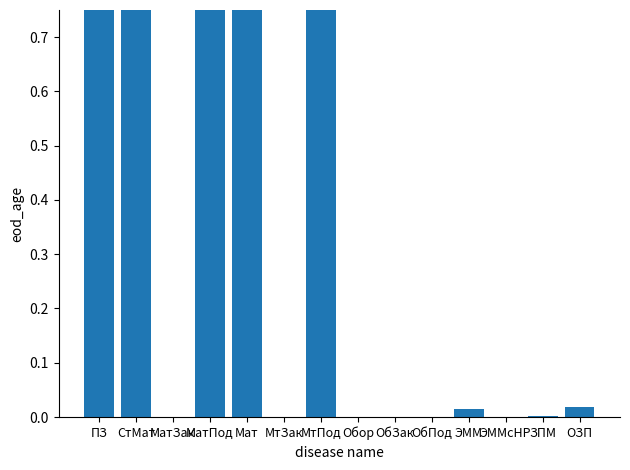

How many categories are shown in the chart?

14